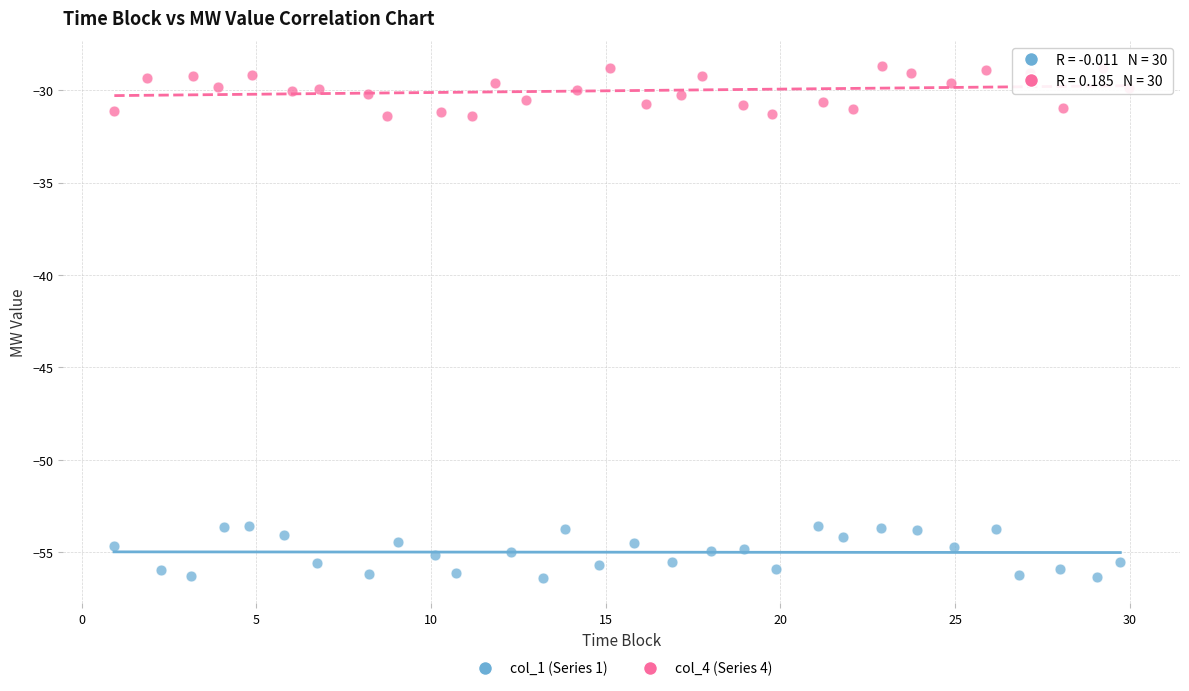

Which series reaches the minimum Y coordinate?

col_1 (Series 1)